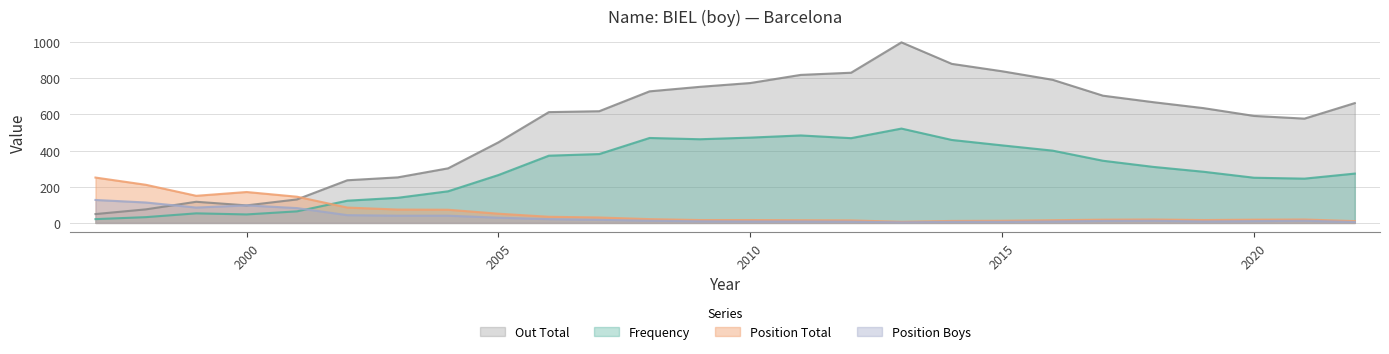

Reading left to right, list all the values displayed in this chart.

Frequency: 1997=21	1998=32	1999=53	2000=47	2001=64	2002=123	2003=139	2004=175	2005=265	2006=372	2007=381	2008=470	2009=463	2010=472	2011=484	2012=469	2013=522	2014=459	2015=429	2016=400	2017=344	2018=310	2019=283	2020=250	2021=245	2022=273
Position Total: 1997=251	1998=211	1999=150	2000=171	2001=145	2002=85	2003=74	2004=73	2005=51	2006=34	2007=30	2008=21	2009=16	2010=16	2011=15	2012=14	2013=6	2014=11	2015=12	2016=15	2017=18	2018=19	2019=16	2020=18	2021=19	2022=10
Position Boys: 1997=127	1998=113	1999=85	2000=97	2001=82	2002=43	2003=40	2004=40	2005=29	2006=21	2007=17	2008=12	2009=9	2010=8	2011=8	2012=7	2013=3	2014=6	2015=6	2016=8	2017=11	2018=12	2019=8	2020=10	2021=12	2022=5
Out Total: 1997=49	1998=75	1999=117	2000=97	2001=130	2002=236	2003=252	2004=302	2005=446	2006=613	2007=618	2008=728	2009=753	2010=774	2011=819	2012=831	2013=999	2014=880	2015=839	2016=792	2017=704	2018=668	2019=635	2020=592	2021=577	2022=663